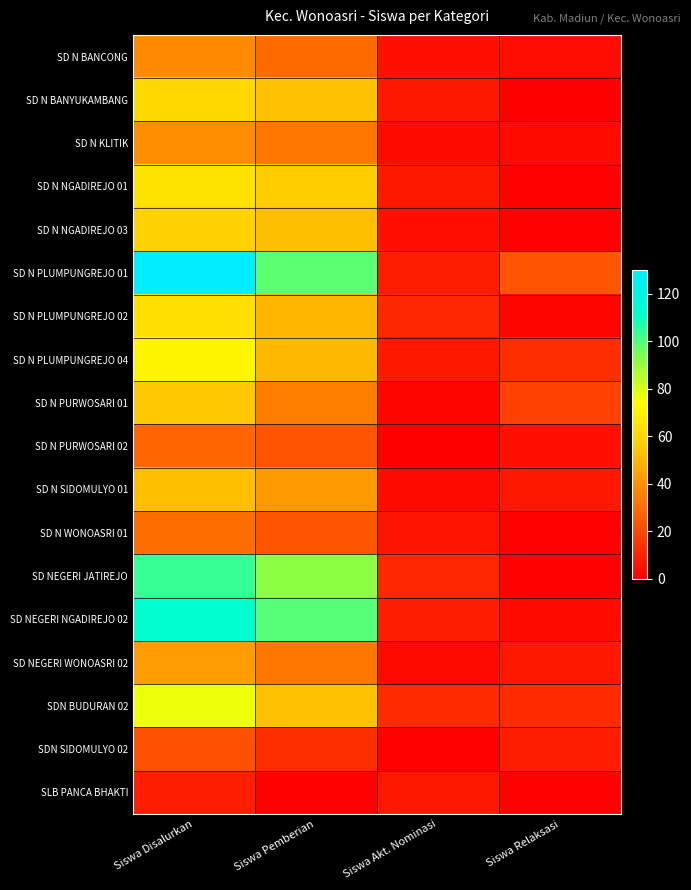

Reading left to right, what are all the values shown in this chart?

SD N BANCONG: Siswa Disalurkan=38	Siswa Pemberian=29	Siswa Akt. Nominasi=5	Siswa Relaksasi=4
SD N BANYUKAMBANG: Siswa Disalurkan=60	Siswa Pemberian=53	Siswa Akt. Nominasi=7	Siswa Relaksasi=0
SD N KLITIK: Siswa Disalurkan=39	Siswa Pemberian=33	Siswa Akt. Nominasi=3	Siswa Relaksasi=3
SD N NGADIREJO 01: Siswa Disalurkan=64	Siswa Pemberian=56	Siswa Akt. Nominasi=7	Siswa Relaksasi=1
SD N NGADIREJO 03: Siswa Disalurkan=58	Siswa Pemberian=52	Siswa Akt. Nominasi=5	Siswa Relaksasi=1
SD N PLUMPUNGREJO 01: Siswa Disalurkan=130	Siswa Pemberian=99	Siswa Akt. Nominasi=8	Siswa Relaksasi=23
SD N PLUMPUNGREJO 02: Siswa Disalurkan=63	Siswa Pemberian=50	Siswa Akt. Nominasi=11	Siswa Relaksasi=2
SD N PLUMPUNGREJO 04: Siswa Disalurkan=71	Siswa Pemberian=51	Siswa Akt. Nominasi=7	Siswa Relaksasi=13
SD N PURWOSARI 01: Siswa Disalurkan=55	Siswa Pemberian=35	Siswa Akt. Nominasi=2	Siswa Relaksasi=18
SD N PURWOSARI 02: Siswa Disalurkan=28	Siswa Pemberian=23	Siswa Akt. Nominasi=0	Siswa Relaksasi=5
SD N SIDOMULYO 01: Siswa Disalurkan=52	Siswa Pemberian=42	Siswa Akt. Nominasi=3	Siswa Relaksasi=7
SD N WONOASRI 01: Siswa Disalurkan=30	Siswa Pemberian=23	Siswa Akt. Nominasi=6	Siswa Relaksasi=1
SD NEGERI JATIREJO: Siswa Disalurkan=104	Siswa Pemberian=92	Siswa Akt. Nominasi=11	Siswa Relaksasi=1
SD NEGERI NGADIREJO 02: Siswa Disalurkan=112	Siswa Pemberian=100	Siswa Akt. Nominasi=9	Siswa Relaksasi=3
SD NEGERI WONOASRI 02: Siswa Disalurkan=43	Siswa Pemberian=33	Siswa Akt. Nominasi=3	Siswa Relaksasi=7
SDN BUDURAN 02: Siswa Disalurkan=77	Siswa Pemberian=53	Siswa Akt. Nominasi=12	Siswa Relaksasi=12
SDN SIDOMULYO 02: Siswa Disalurkan=22	Siswa Pemberian=13	Siswa Akt. Nominasi=1	Siswa Relaksasi=8
SLB PANCA BHAKTI: Siswa Disalurkan=9	Siswa Pemberian=1	Siswa Akt. Nominasi=7	Siswa Relaksasi=1